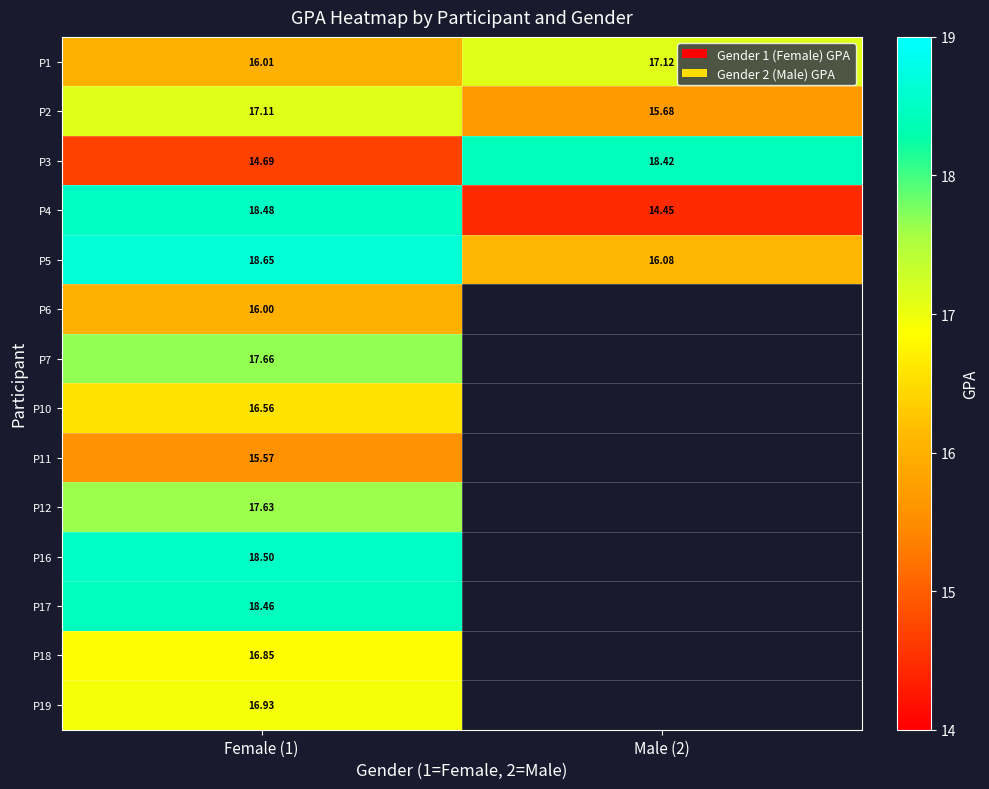

The P11 series shows 7.6 at Female (1). True or false?

False